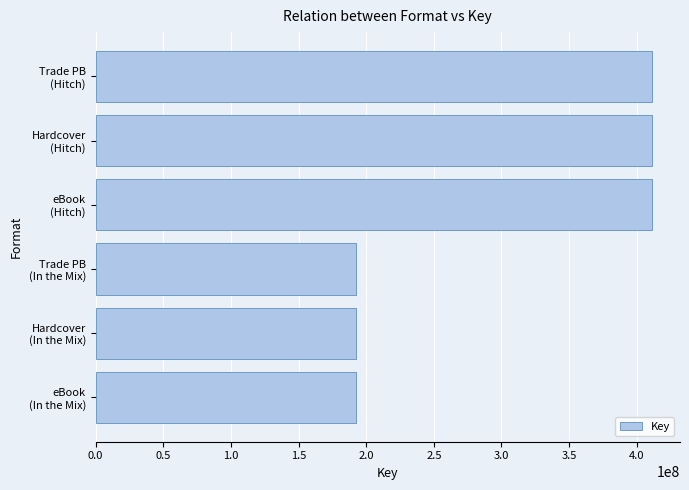

How many distinct data groups are displayed?

1